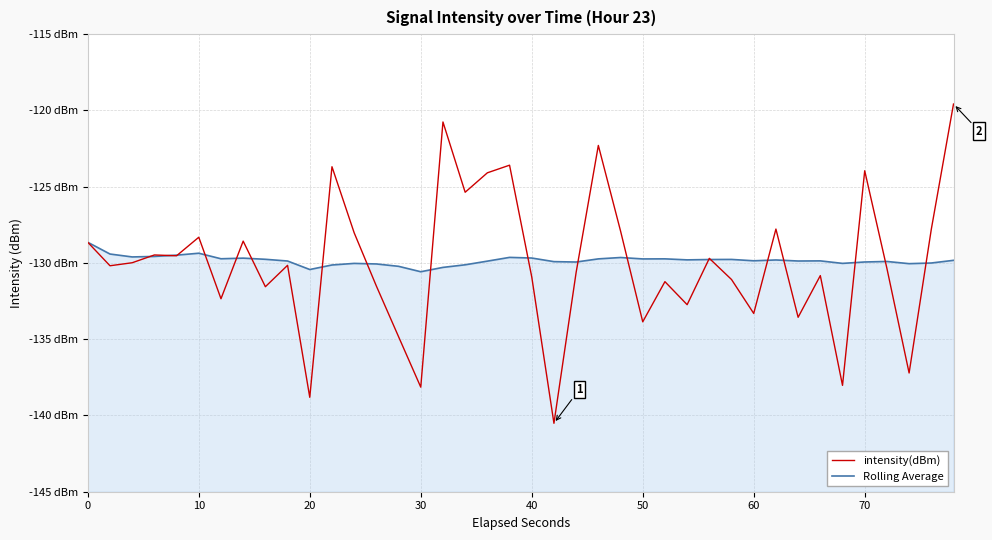

Does the chart display data point markers on the line(s)?

No